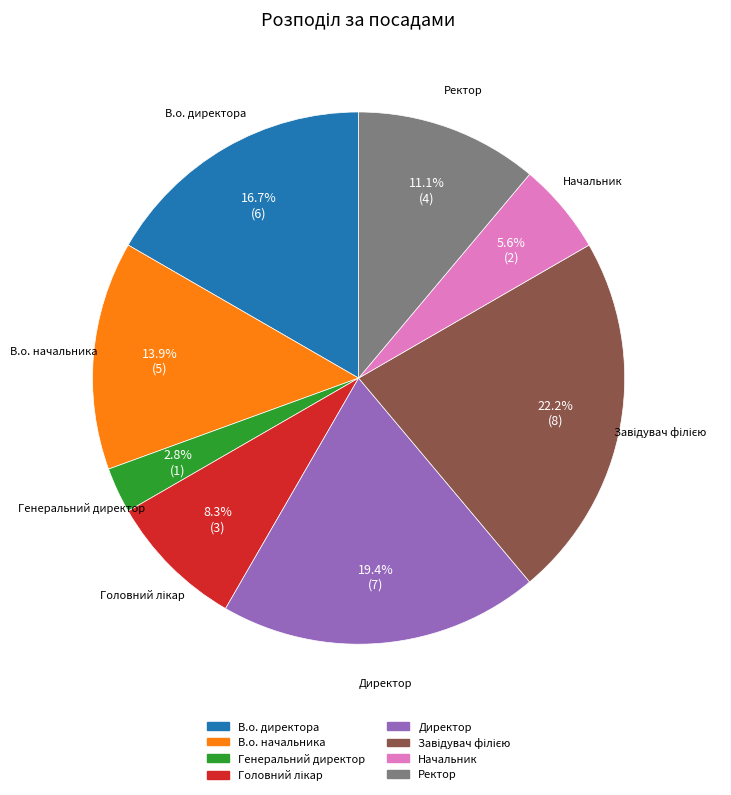

Which slice is the smallest?

Генеральний директор